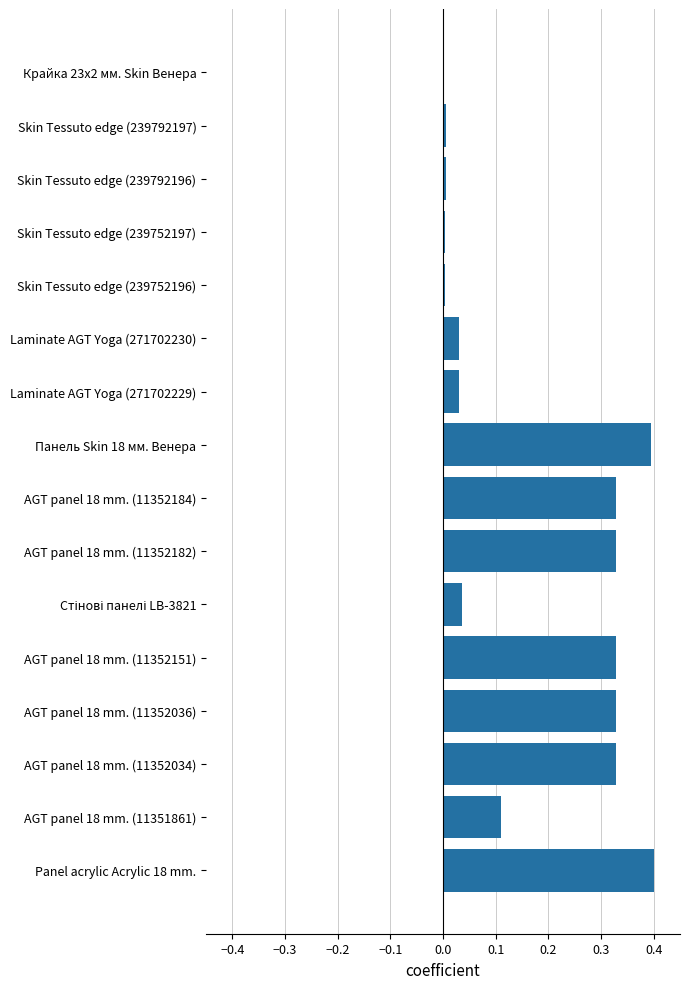

What is the sum of all values?

2.7